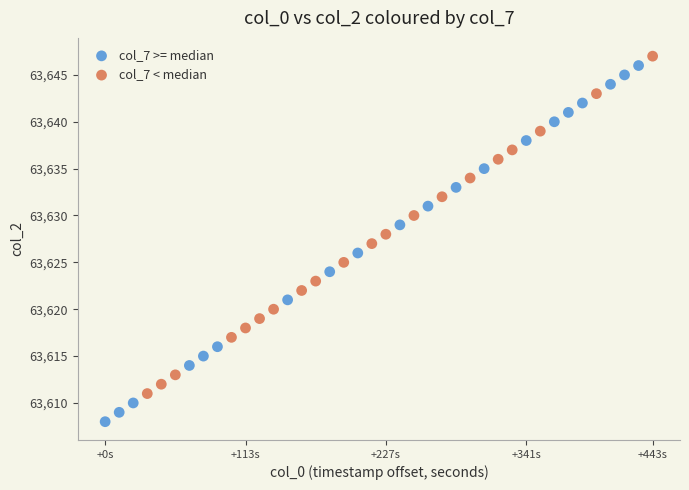

Which series has the widest spread of Y values?

col_7 >= median